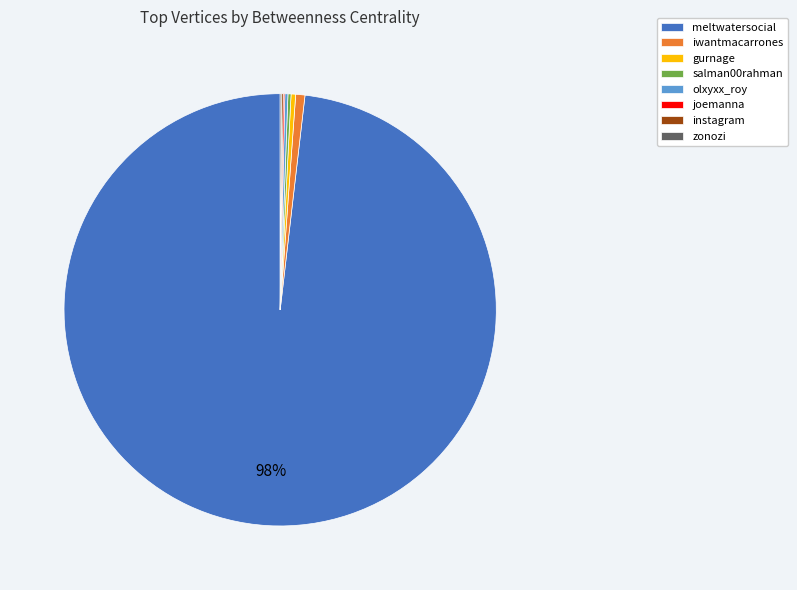

To the nearest percent, what is the average slice percentage?

12%